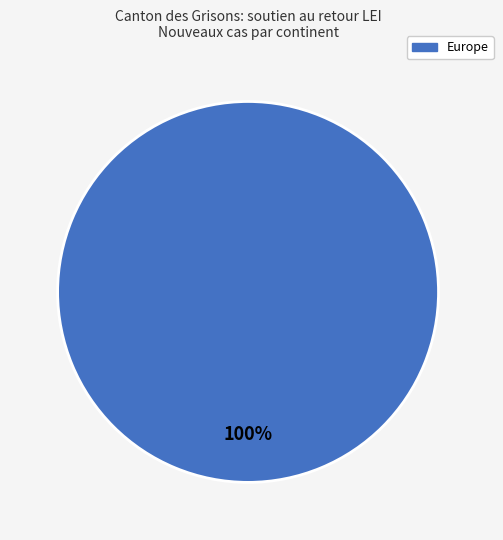

Is there any slice that represents more than half of the pie?

Yes